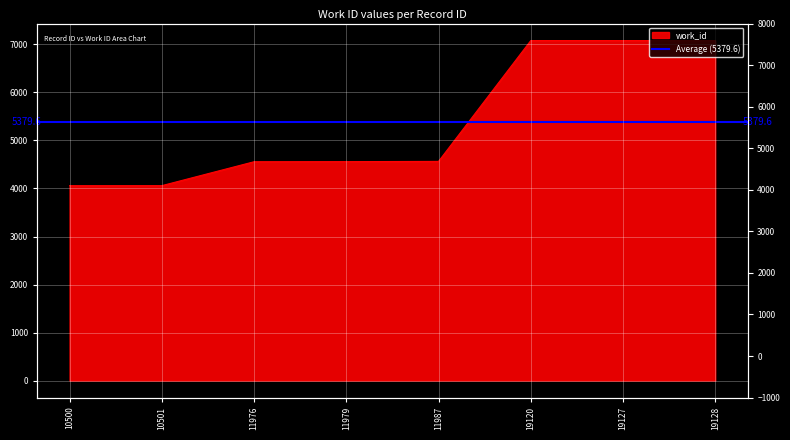

How many lines are shown in the chart?

1